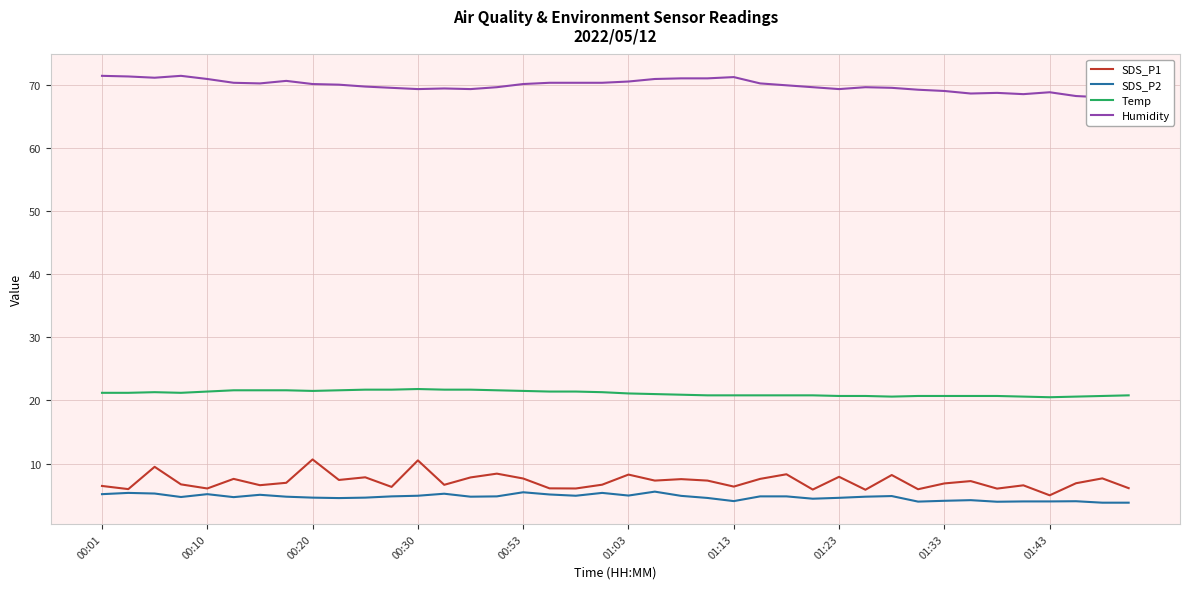

In Humidity, how many points are lower than both neighbors (excluding endpoints)?

7